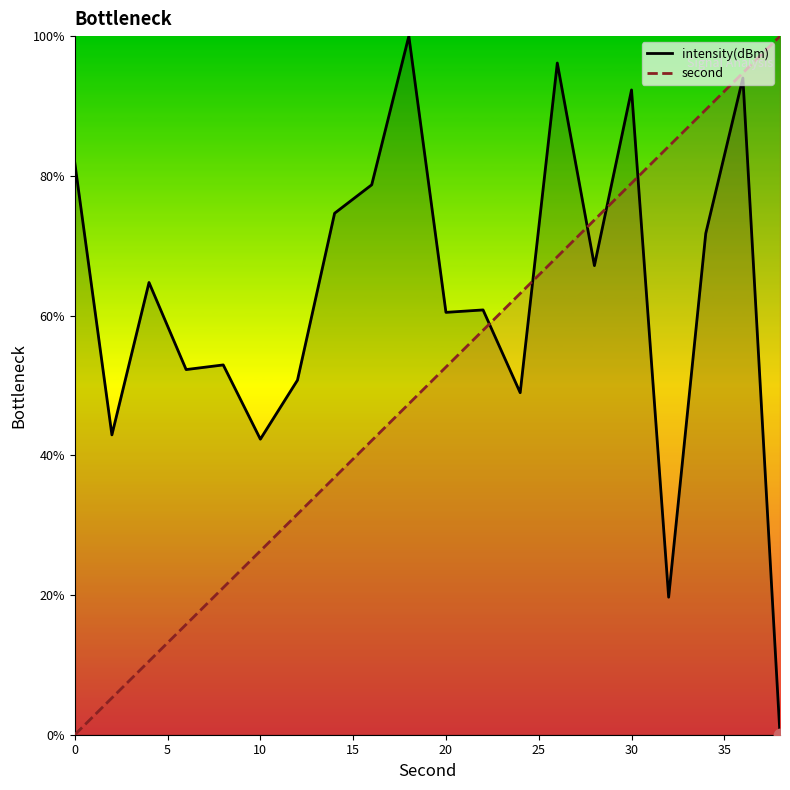

What is the total value across all series at 18?

147.4